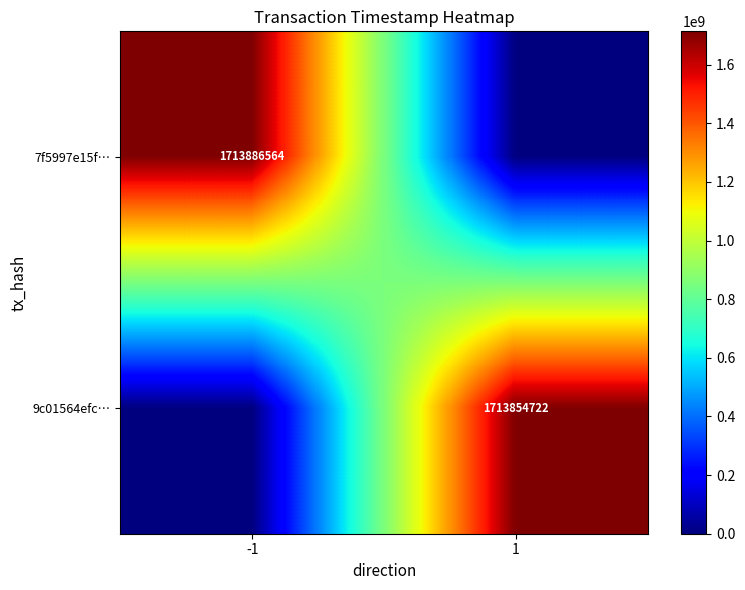

Which has a higher value, 1 or -1?

-1